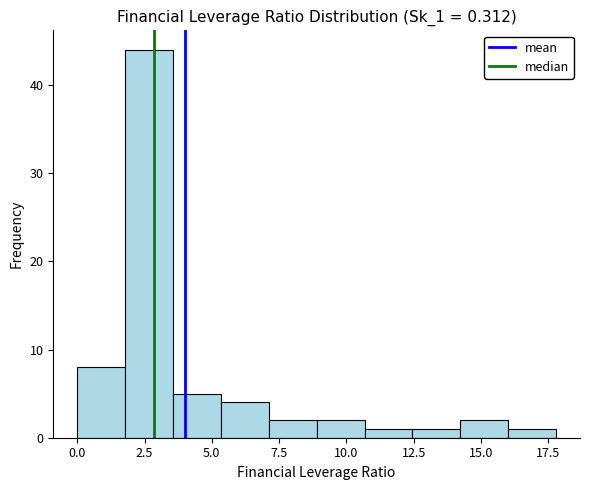

Read against the x-axis, roughly where is the centre of the tallest bar?

2.5